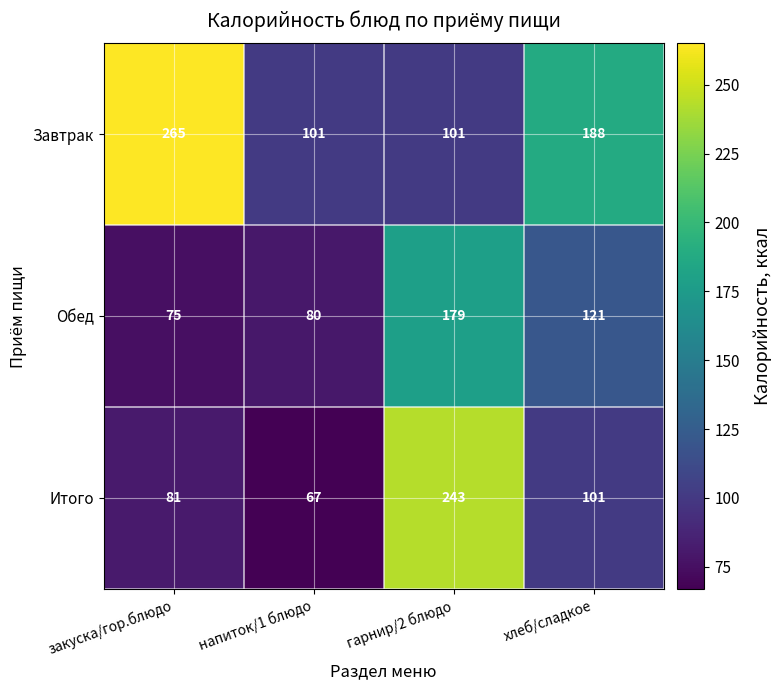

List the series in order of their peak value, highest first.

Завтрак, Итого, Обед